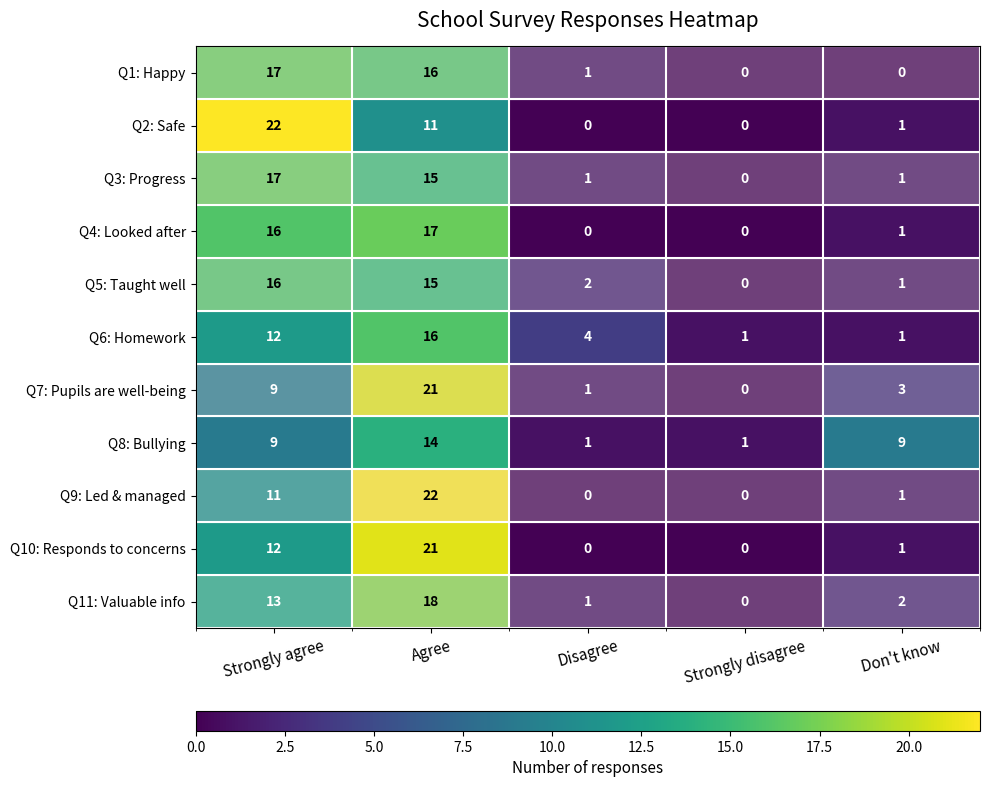

The Q4: Looked after series shows -10 at Strongly disagree. True or false?

False